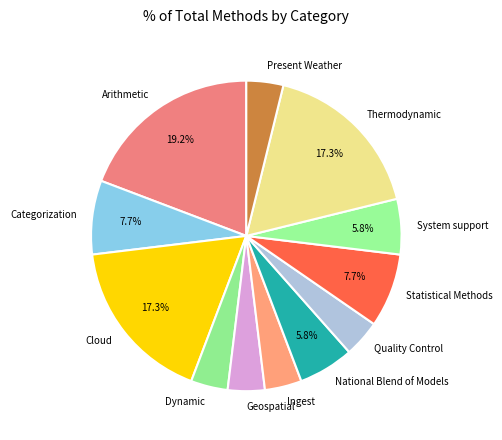

Does Dynamic represent more than half of the total?

No